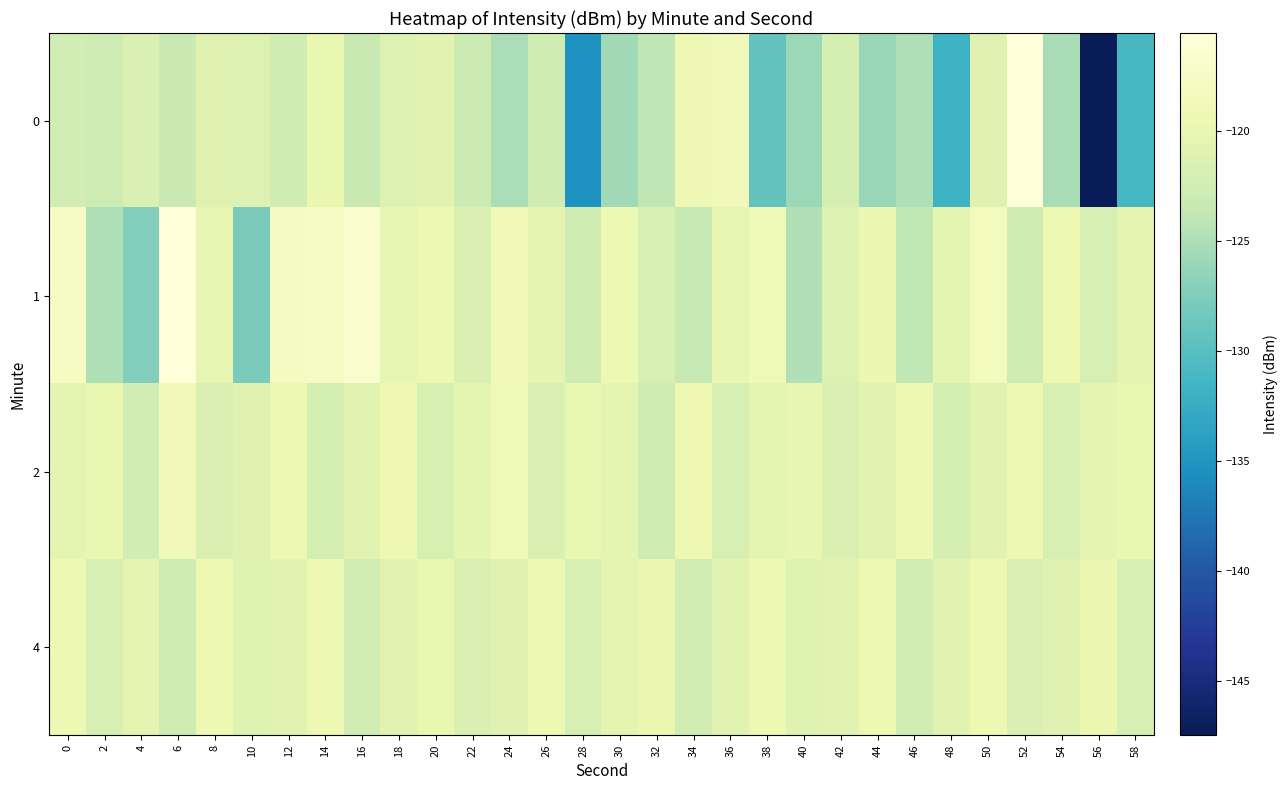

At which category does the chart reach its minimum across all series?

56